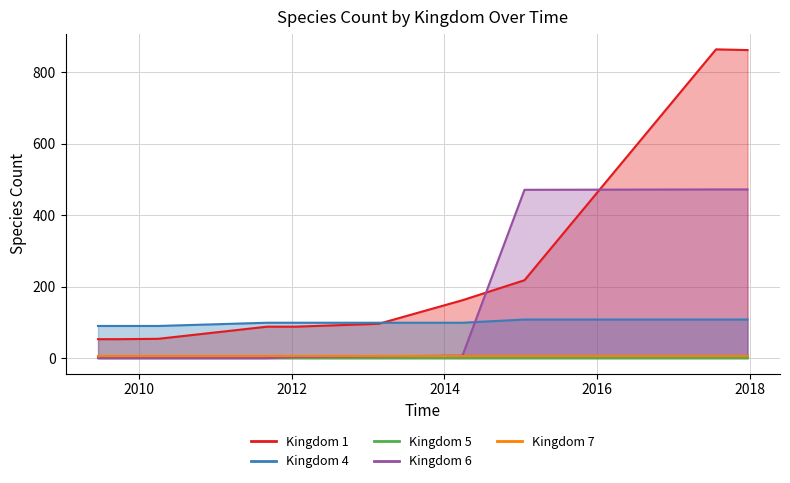

Which series ends up on top after the final intersection of Kingdom 6 and Kingdom 4?

Kingdom 6